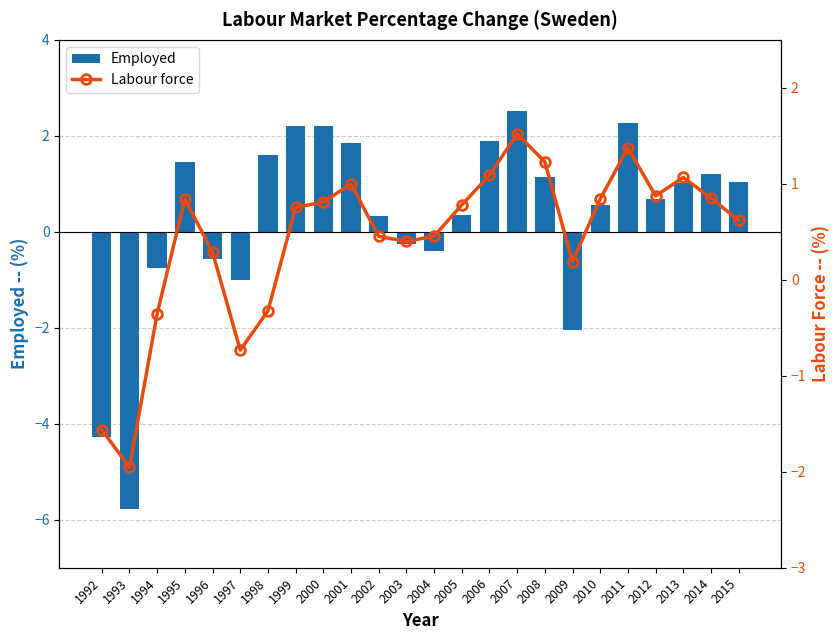

What is the difference between the maximum and minimum values in the Labour force series?

3.5